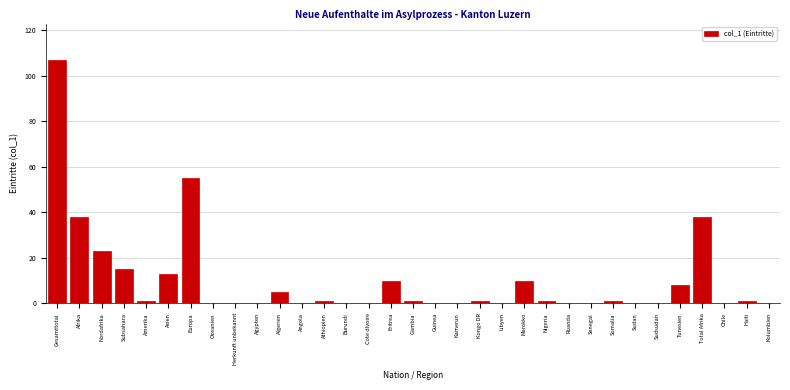

At which category does the chart reach its peak across all series?

Gesamttotal